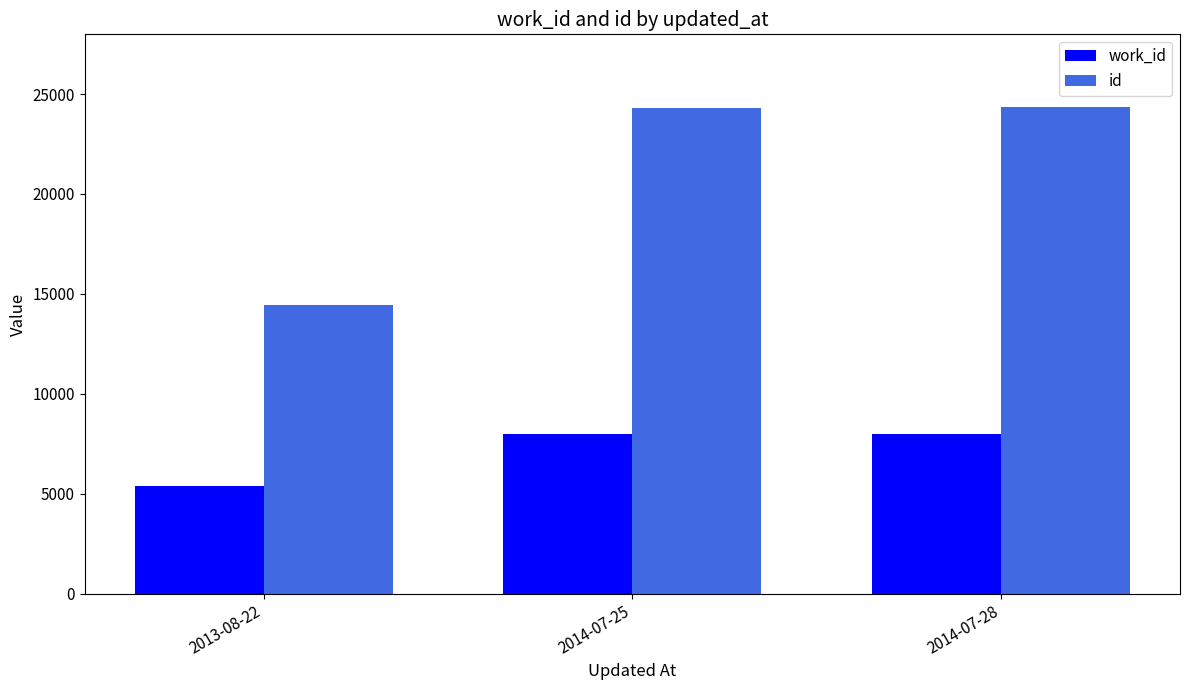

At 2014-07-28, list the series in order from largest to smallest.

id, work_id